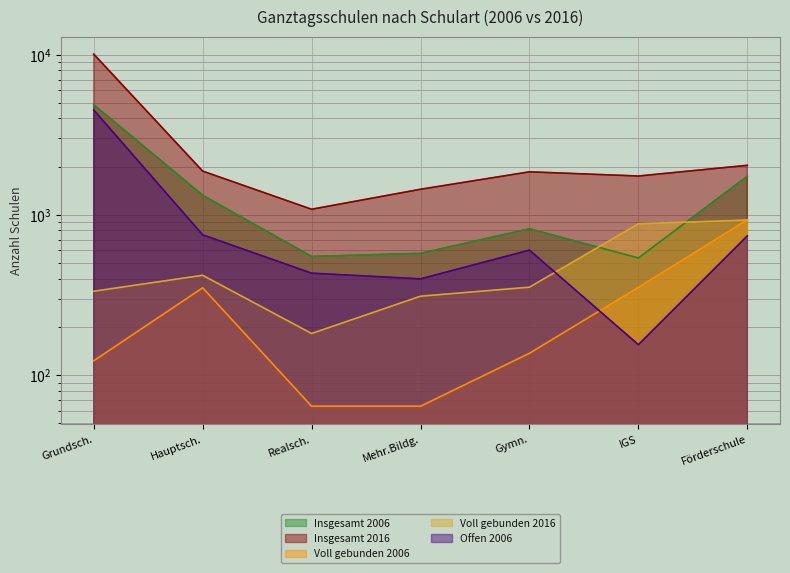

What is the sum of all Insgesamt 2016 values?

20132